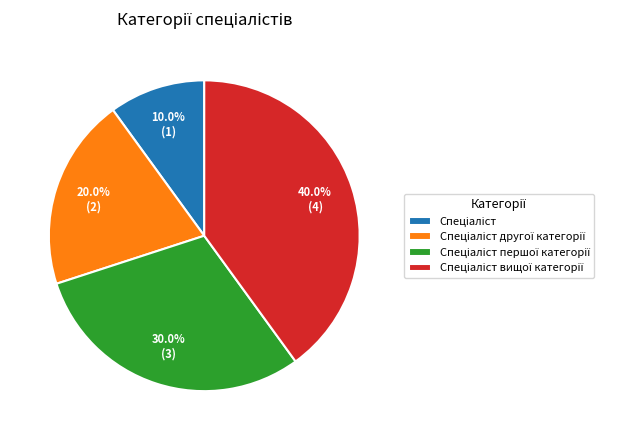

How many slices are in this pie chart?

4